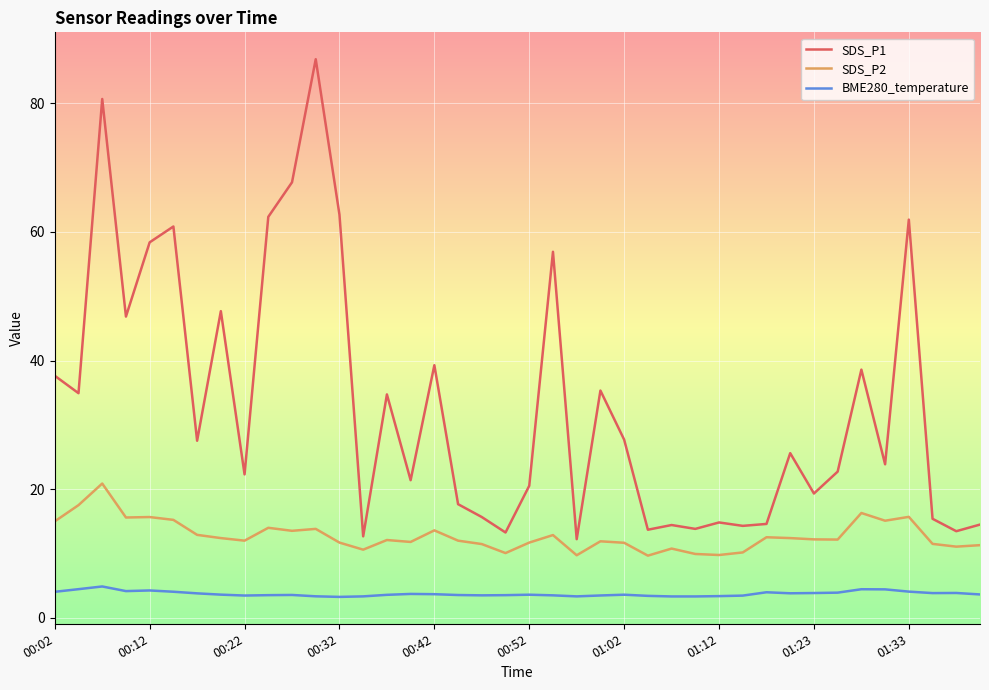

How many lines are shown in the chart?

3